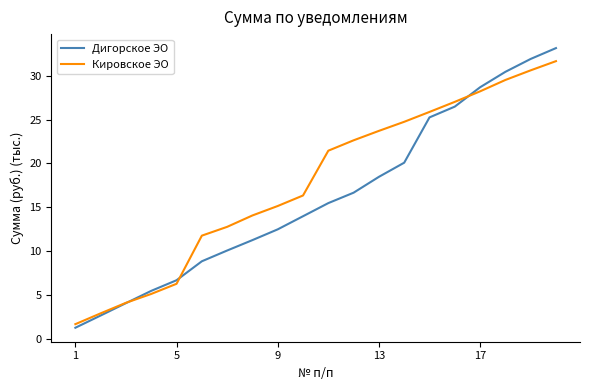

Is this an area chart (filled region under the line)?

No